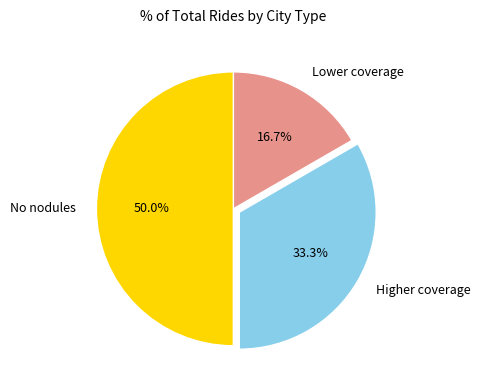

Is it true that Higher coverage is 33% of the pie?

True